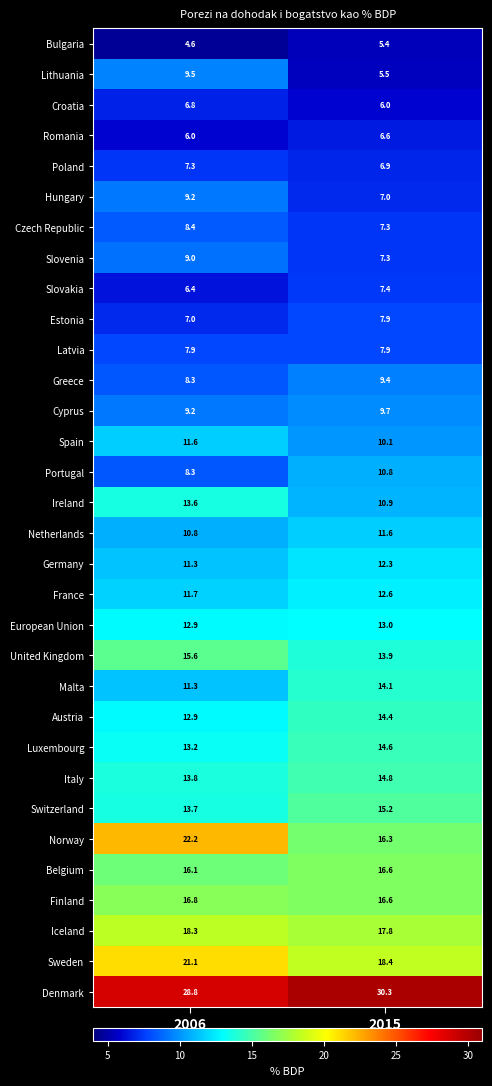

How many data points does each series have?

2